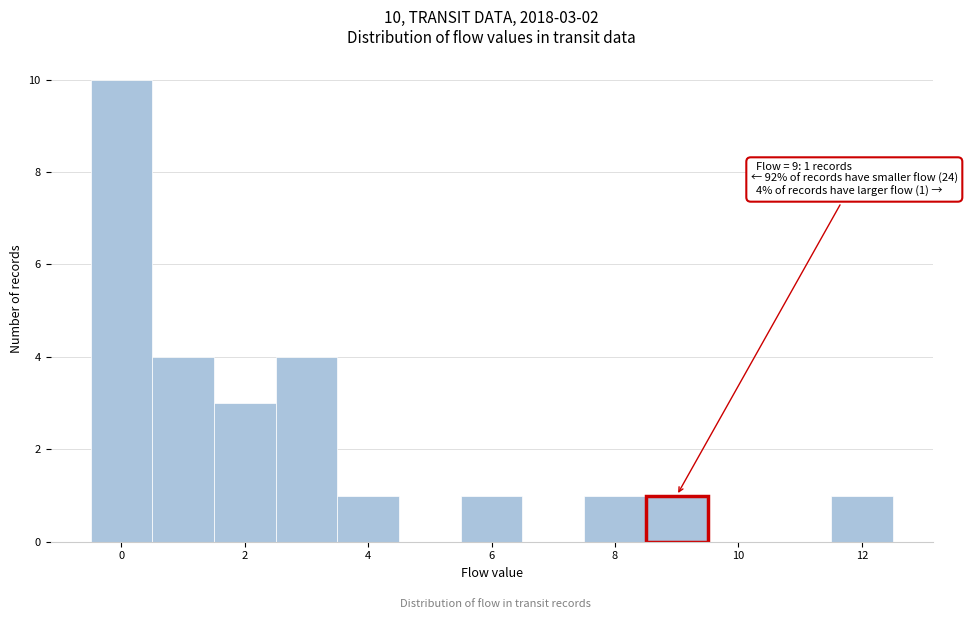

Over which range of the x-axis is the bar tallest?

-0.5 to 0.5